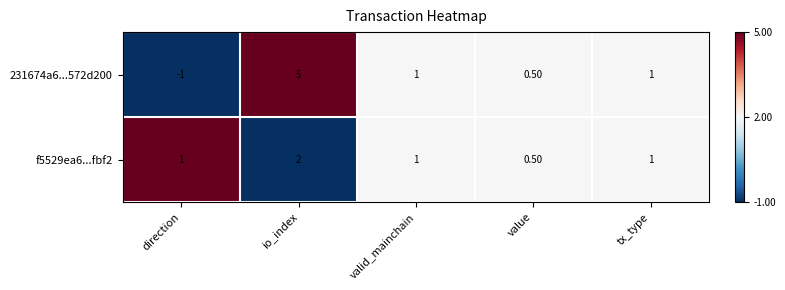

How many values in 231674a6...572d200 are below zero?

1